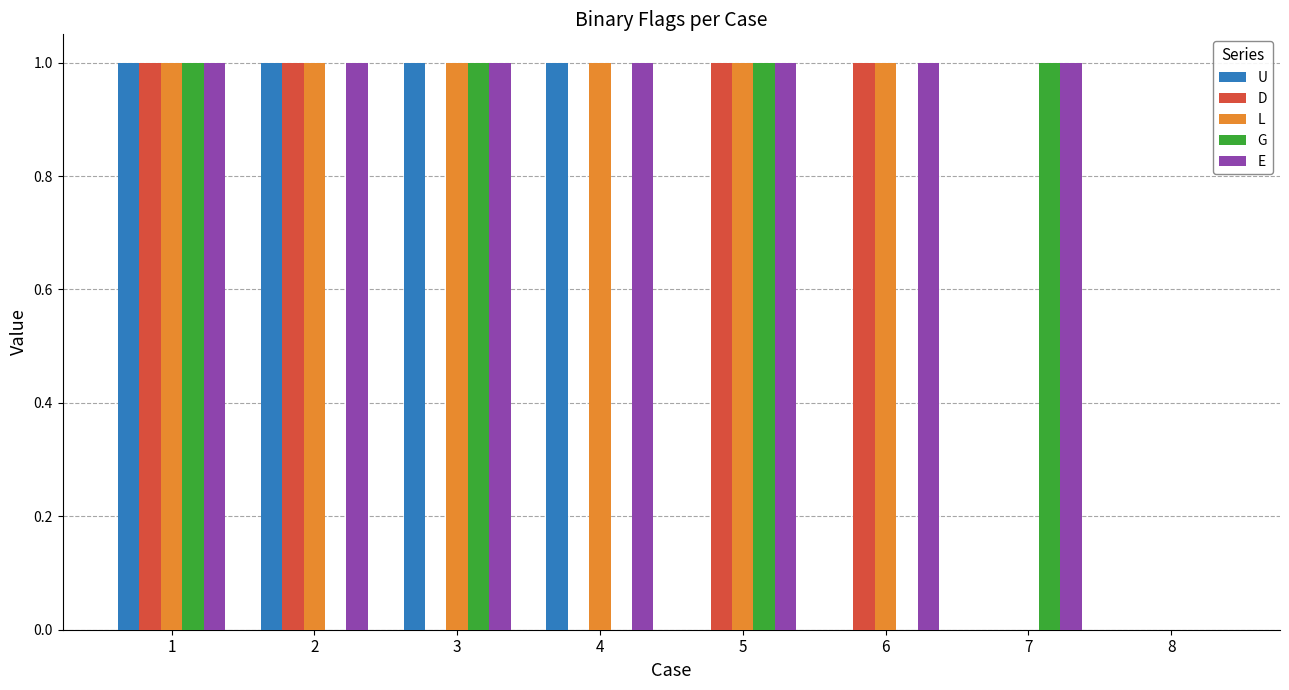

How many distinct data groups are displayed?

5